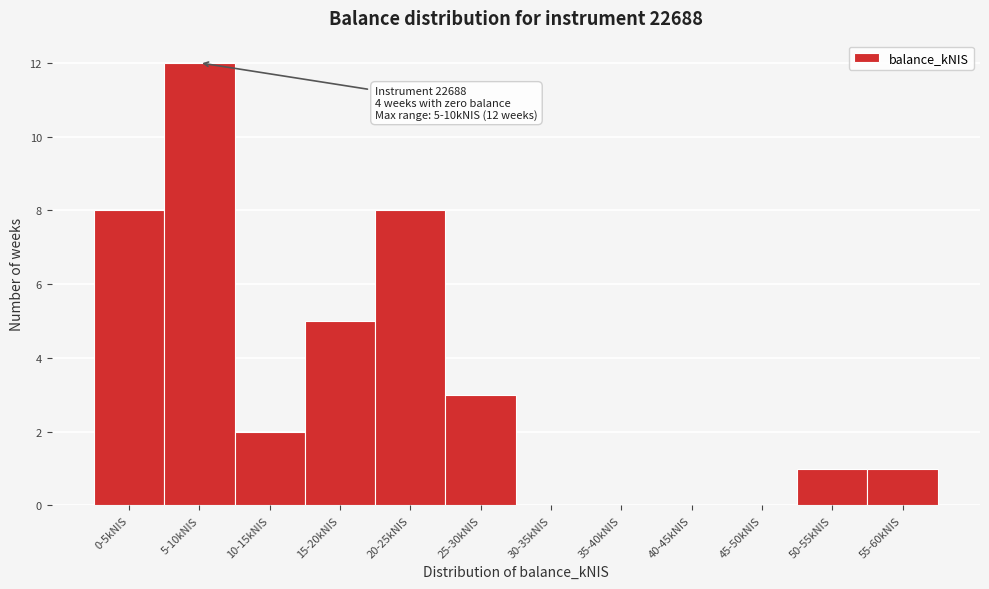

Reading right to left, extract all data points from this chart.

55-60kNIS=1	50-55kNIS=1	45-50kNIS=0	40-45kNIS=0	35-40kNIS=0	30-35kNIS=0	25-30kNIS=3	20-25kNIS=8	15-20kNIS=5	10-15kNIS=2	5-10kNIS=12	0-5kNIS=8